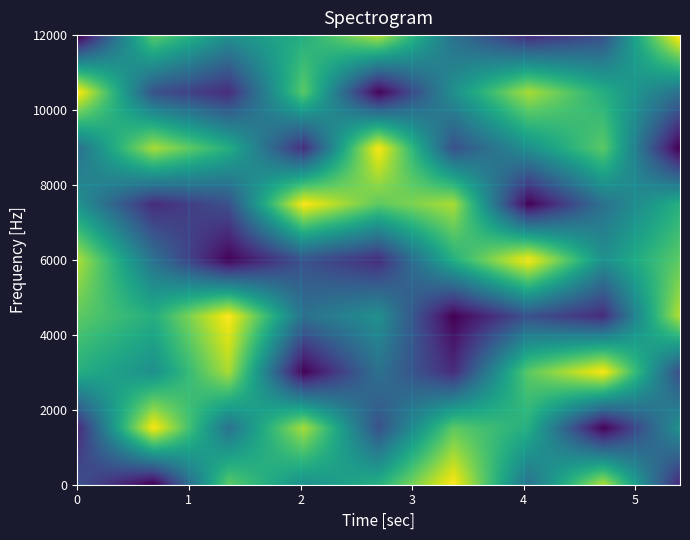

At which category does the chart reach its minimum across all series?

1